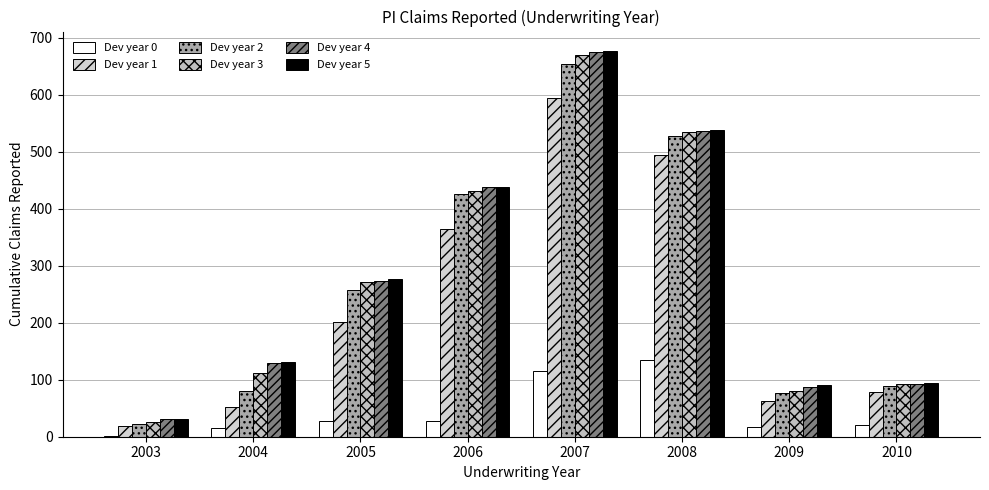

Reading right to left, transcribe all the data shown in this chart.

Dev year 0: 2010=21	2009=17	2008=134	2007=116	2006=27	2005=27	2004=16	2003=2
Dev year 1: 2010=78	2009=63	2008=495	2007=594	2006=364	2005=201	2004=52	2003=18
Dev year 2: 2010=89	2009=77	2008=527	2007=654	2006=425	2005=258	2004=80	2003=22
Dev year 3: 2010=92	2009=81	2008=534	2007=670	2006=431	2005=271	2004=111	2003=26
Dev year 4: 2010=93	2009=87	2008=536	2007=675	2006=439	2005=274	2004=129	2003=31
Dev year 5: 2010=94	2009=91	2008=539	2007=677	2006=439	2005=276	2004=131	2003=31